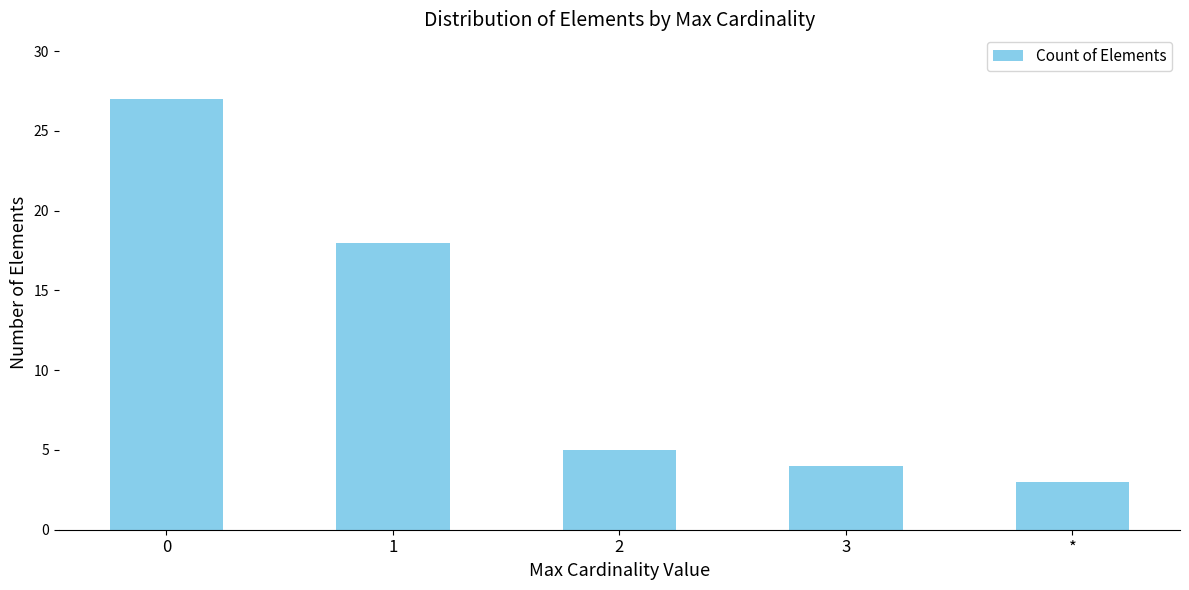

Where is the data nearest to the value 15?

1